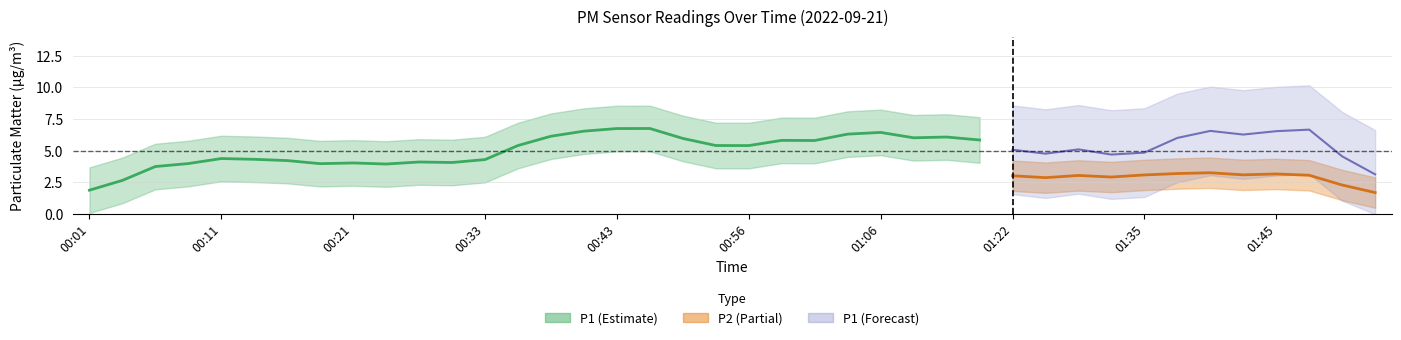

Is it true that P1 equals 2.7 at 01:01?

False